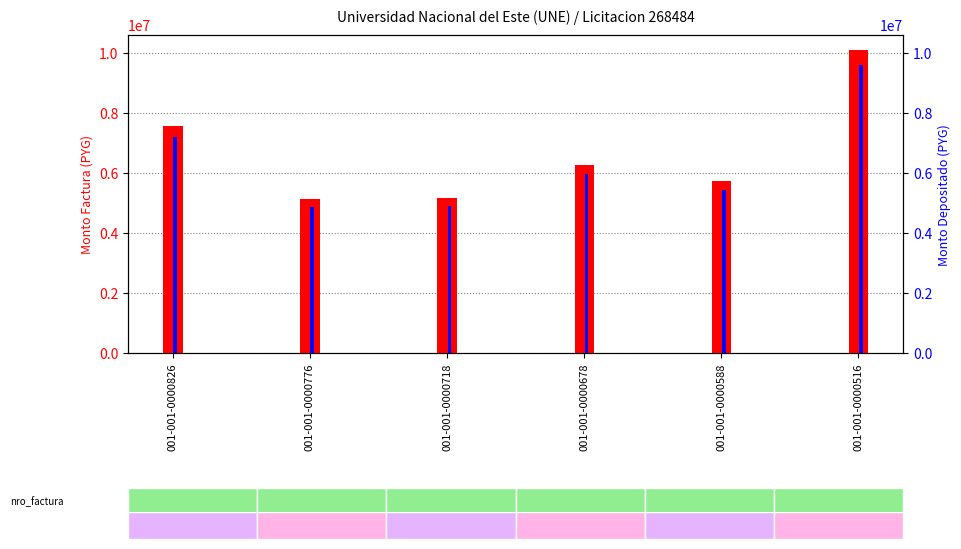

Between 001-001-0000776 and 001-001-0000588, which is larger?

001-001-0000588